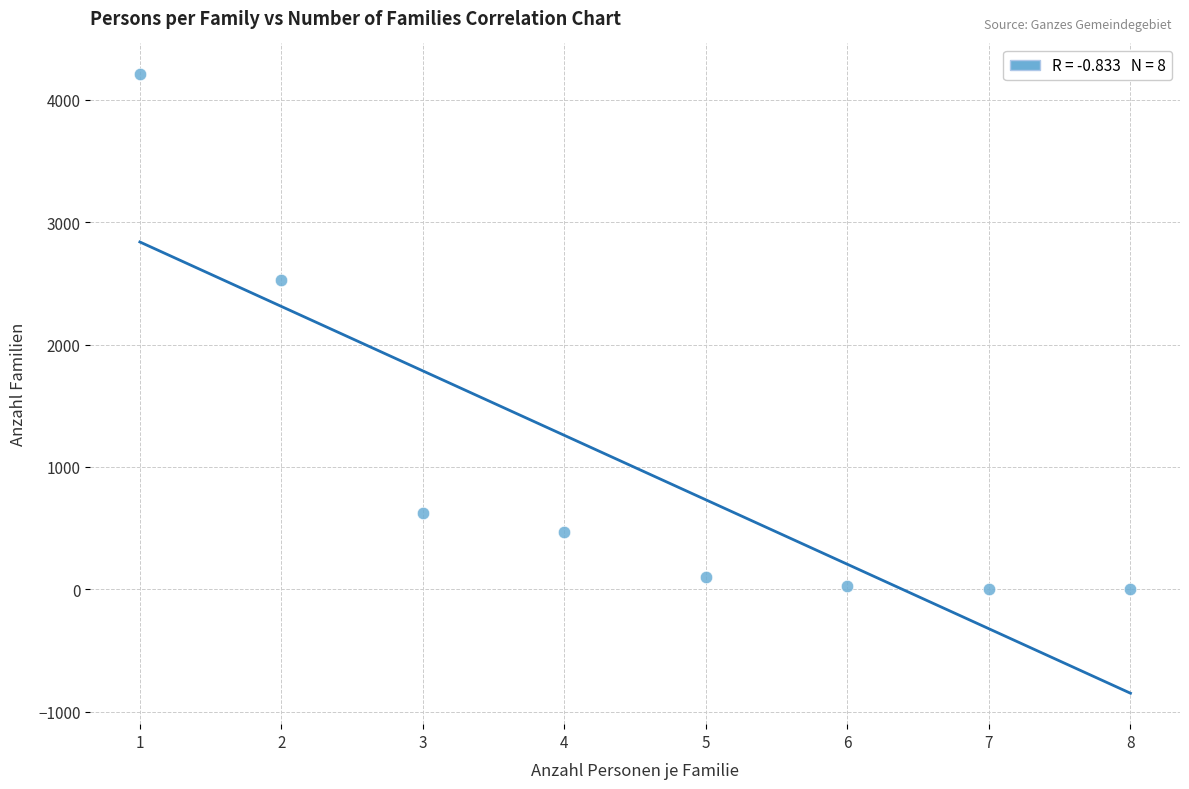

What Y value in the scatter plot is closest to 2104?

2531